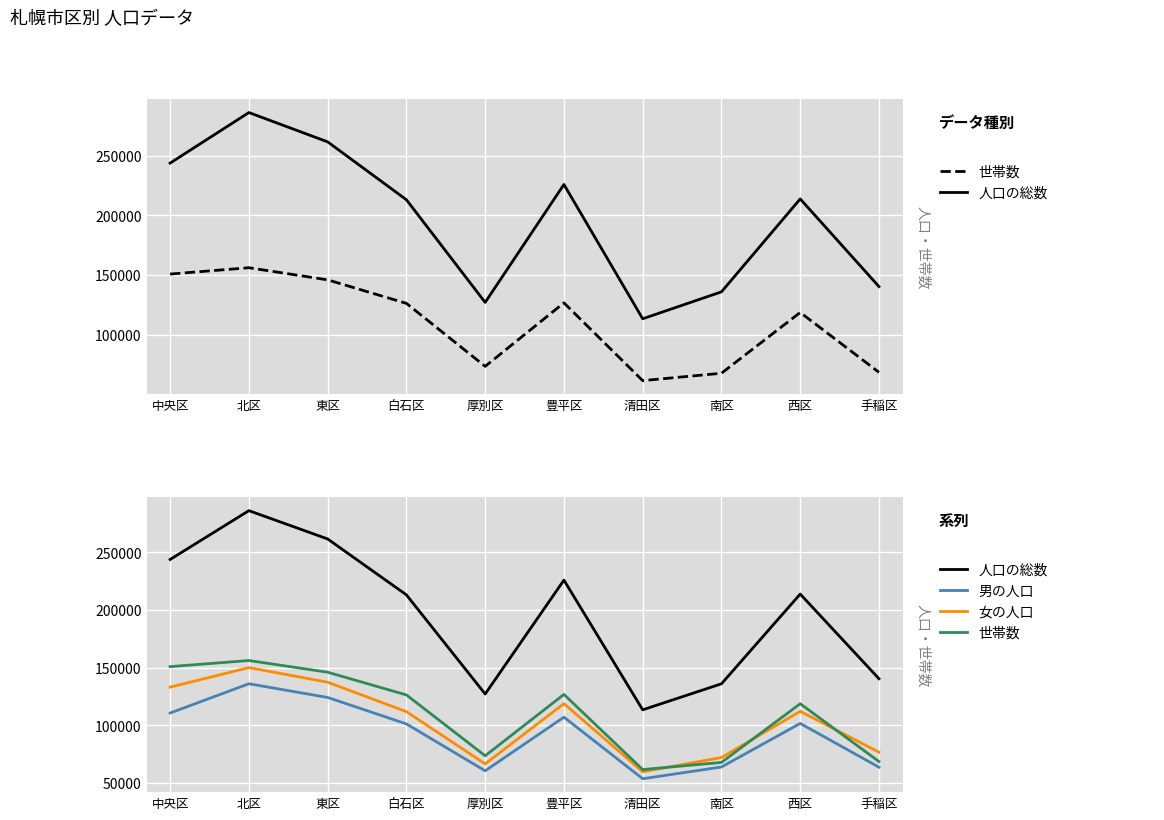

What is the label of the 1st point from the left?

中央区